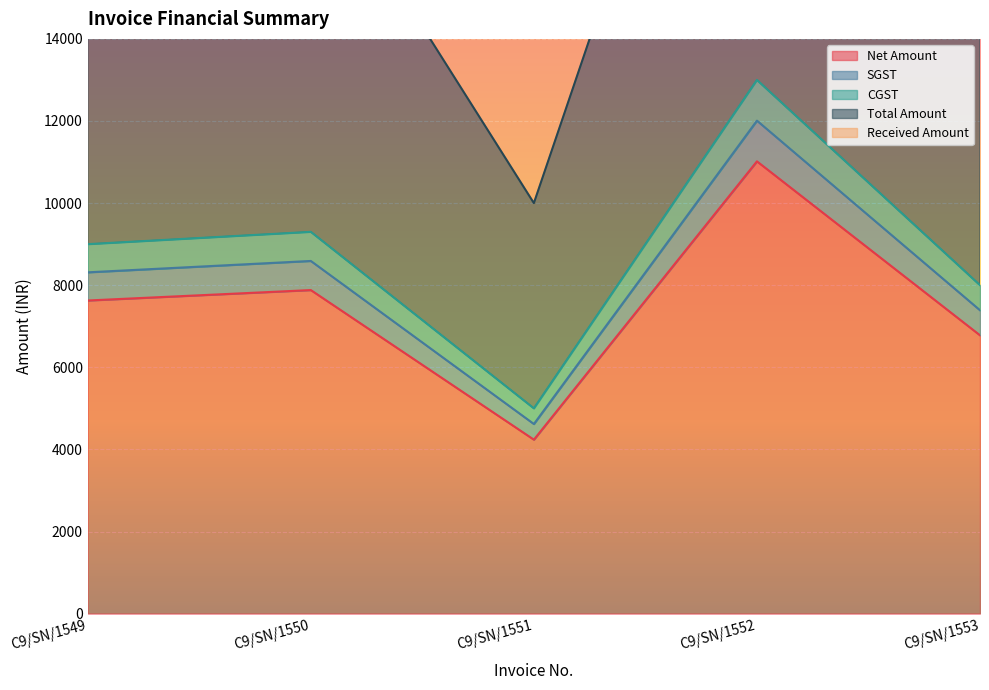

Is it true that Net Amount equals 4053.1 at C9/SN/1553?

False